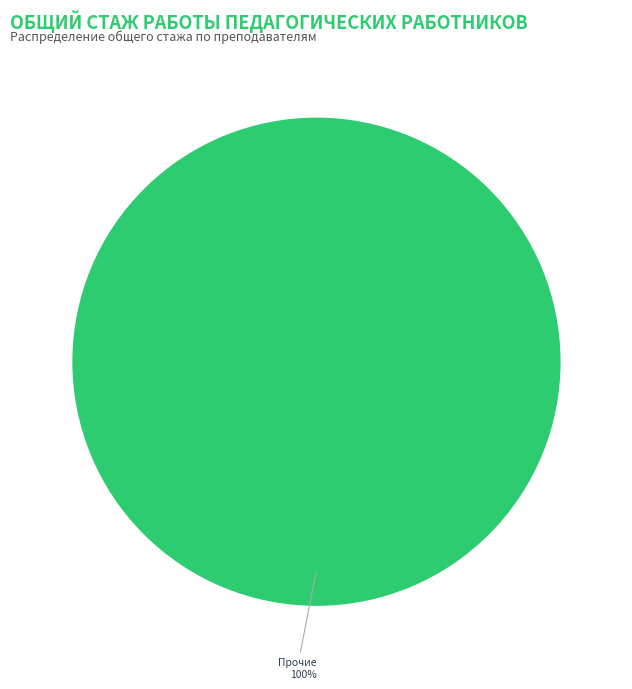

Is it true that Прочие is 100% of the pie?

True